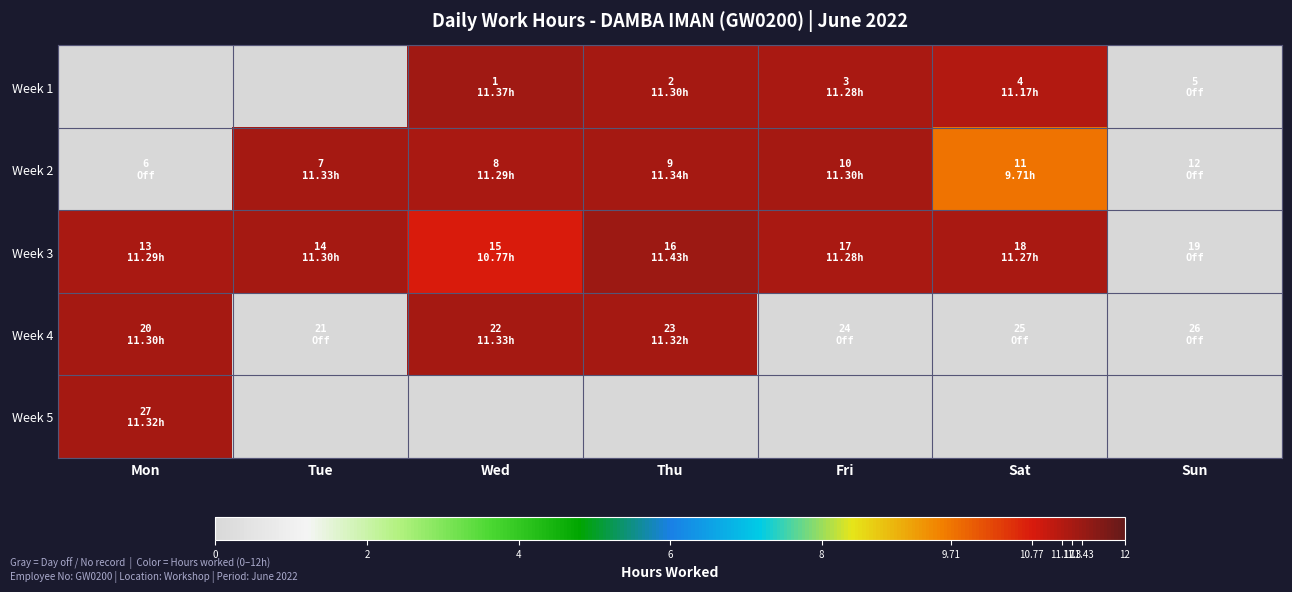

What is the total value across all series at Wed?

43.8